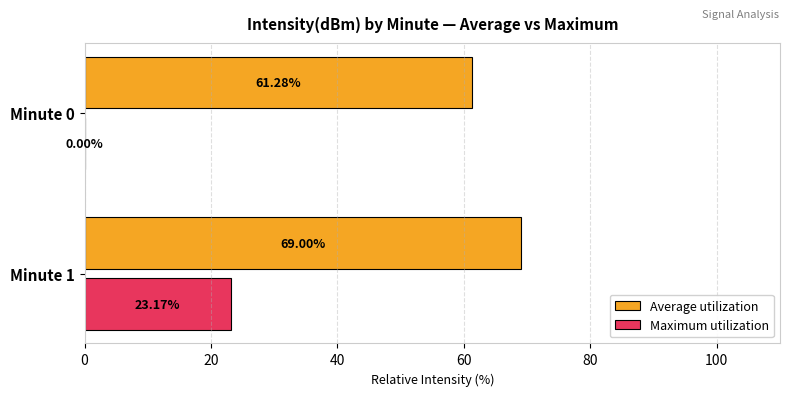

What is the total value across all series at Minute 1?

92.2